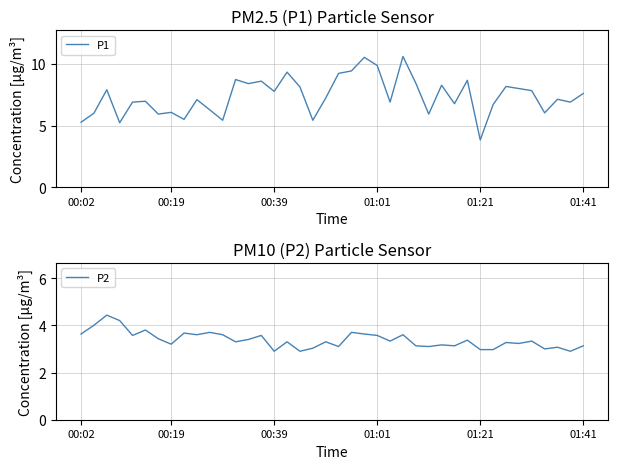

Is it true that P2 equals 6.2 at 25?

False